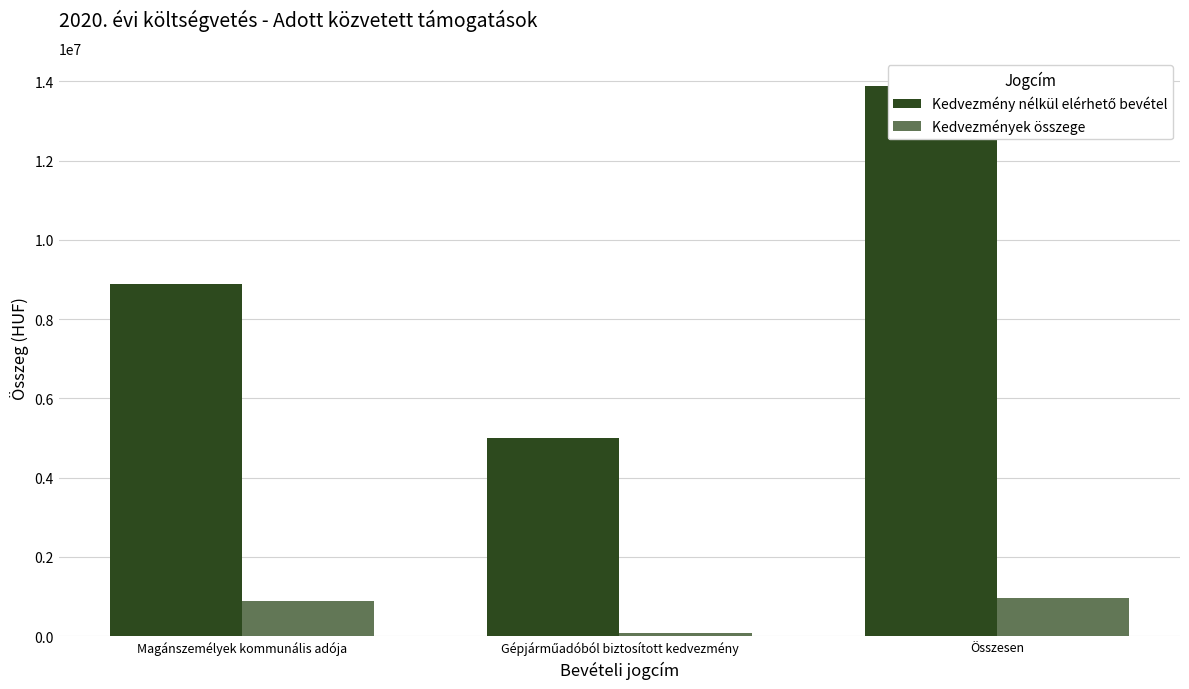

Does the chart contain stacked bars?

No